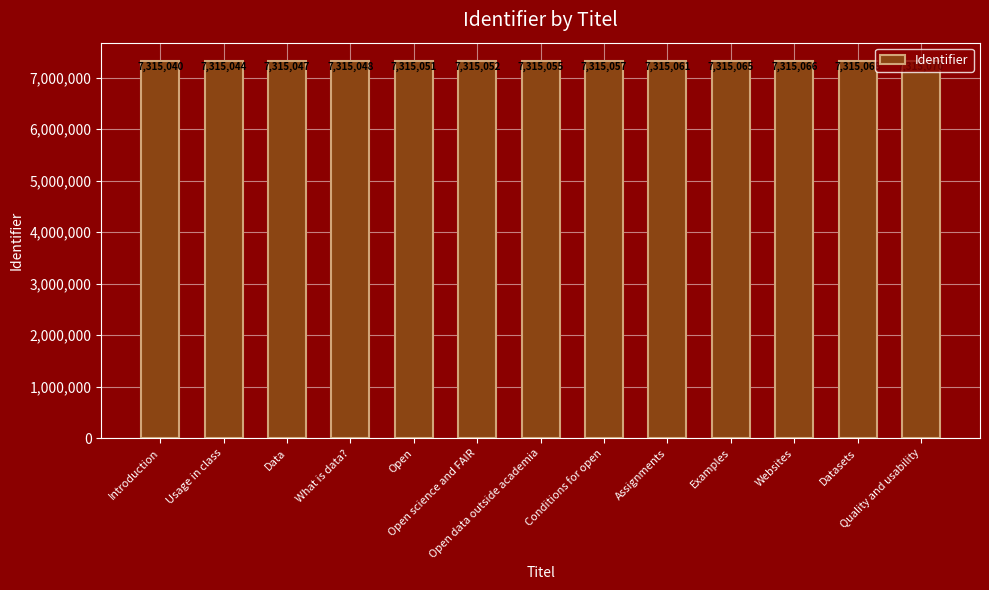

Rank the categories by value from highest to lowest.

Quality and usability, Datasets, Websites, Examples, Assignments, Conditions for open, Open data outside academia, Open science and FAIR, Open, What is data?, Data, Usage in class, Introduction